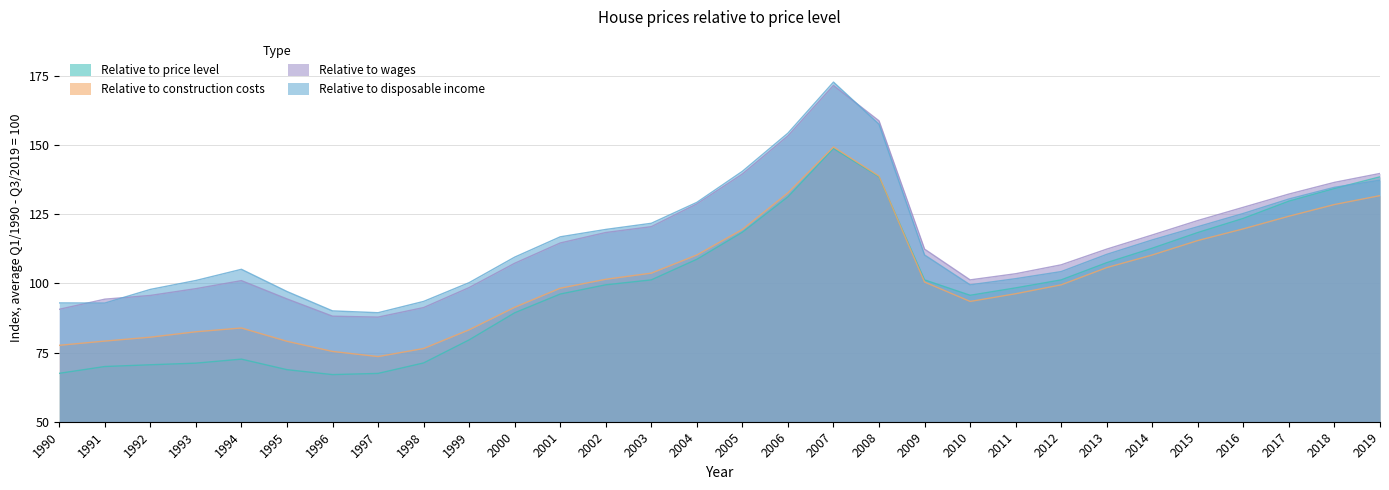

Which category has the highest value in the Relative to disposable income series?

2007